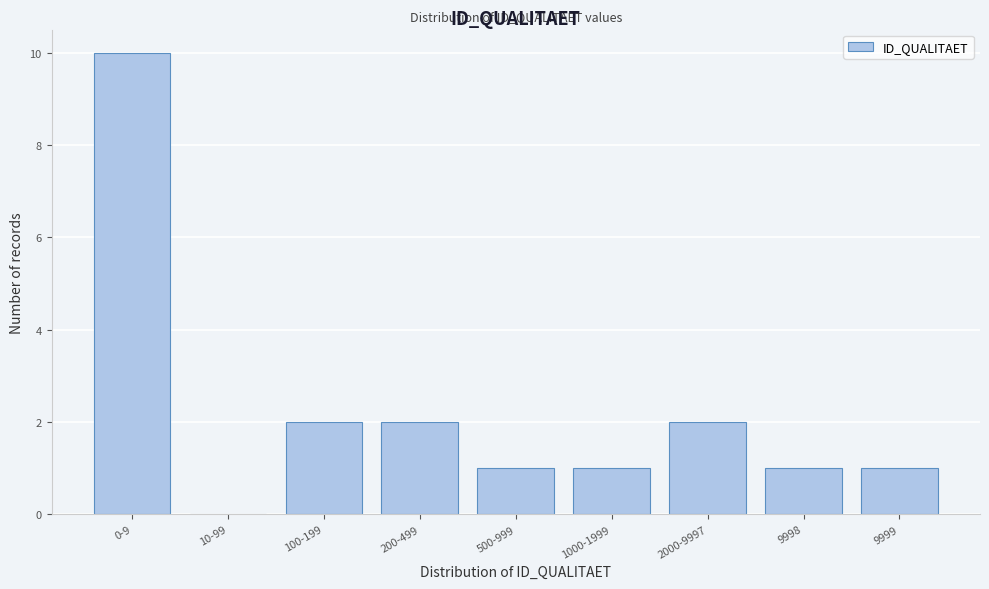

Reading right to left, list all the values displayed in this chart.

9999=1	9998=1	2000-9997=2	1000-1999=1	500-999=1	200-499=2	100-199=2	10-99=0	0-9=10